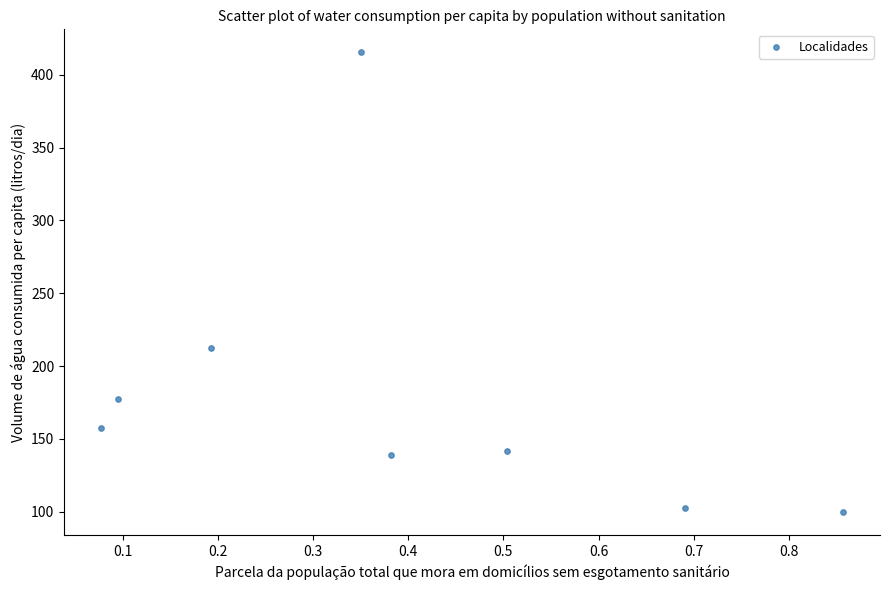

What Y value in the scatter plot is closest to 257?

212.7